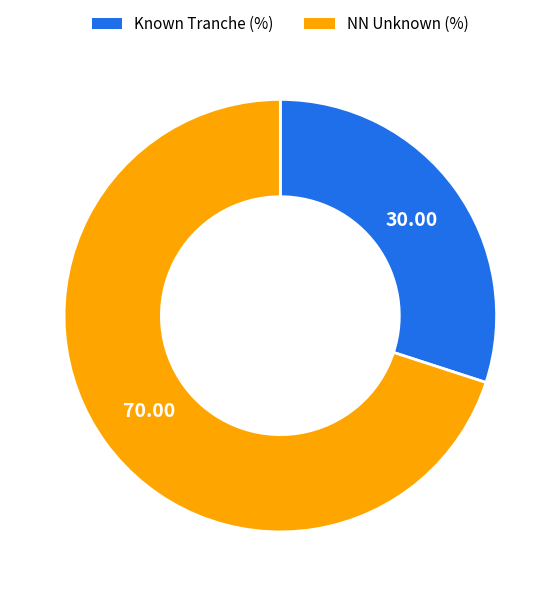

Does any single category account for the majority?

Yes